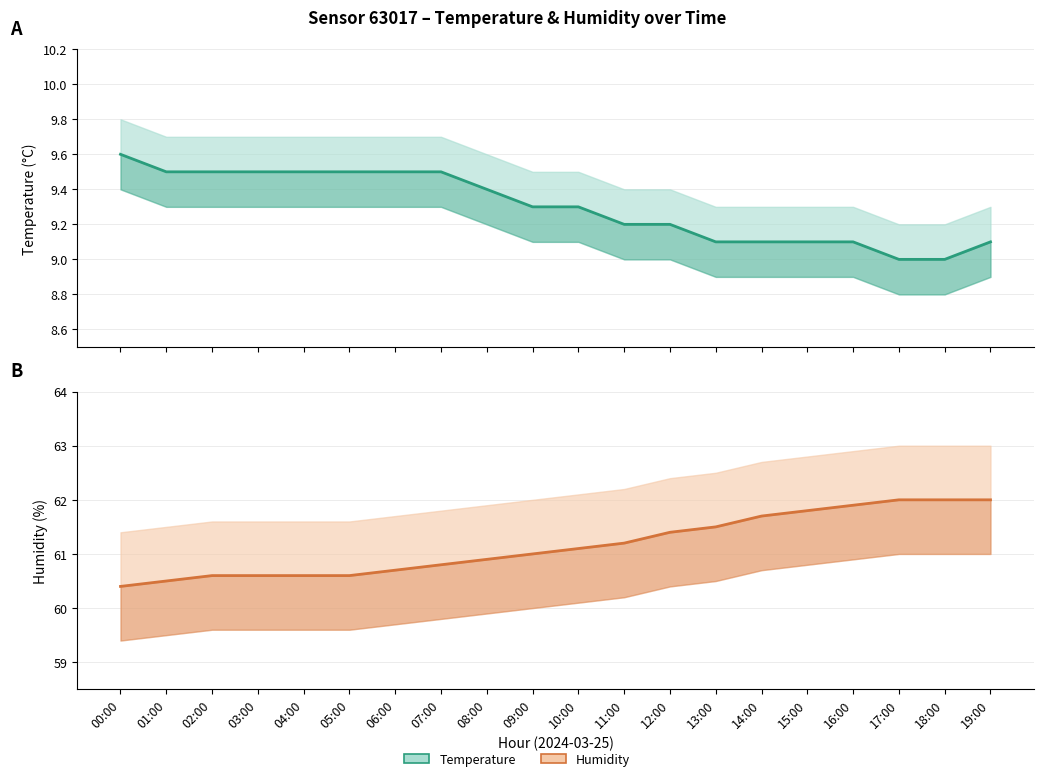

Which category has the highest value in the humidity series?

17:00